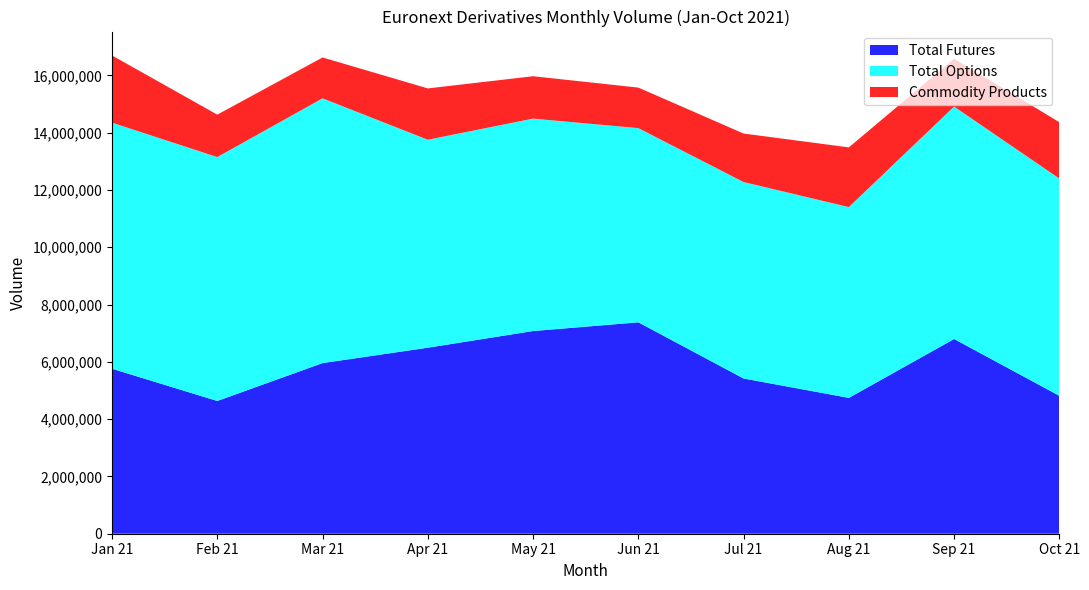

What is the highest value of the Total Futures series?

7380550